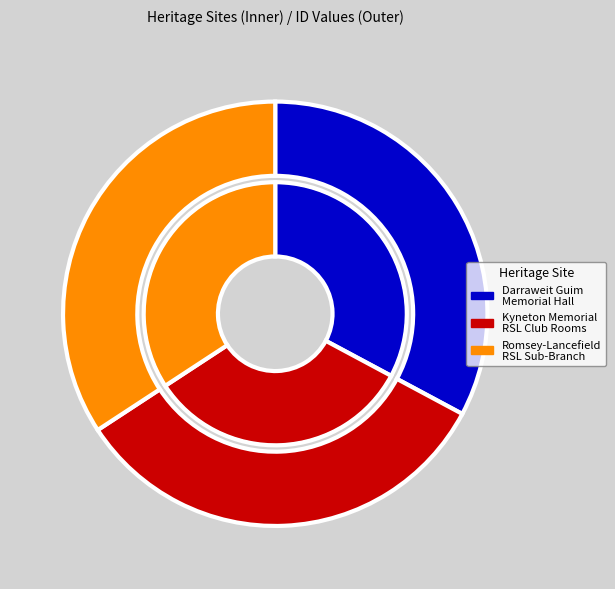

How many slices are in this pie chart?

3